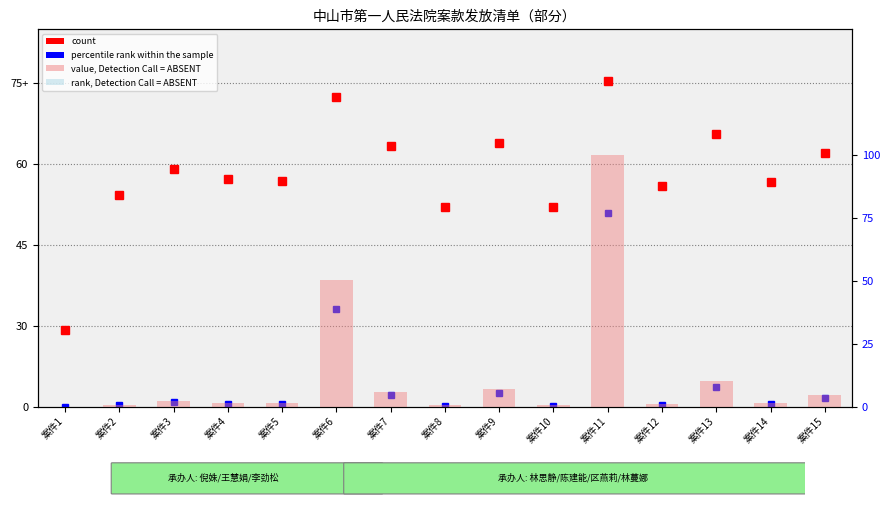

Which category has the highest value across all series?

案件11